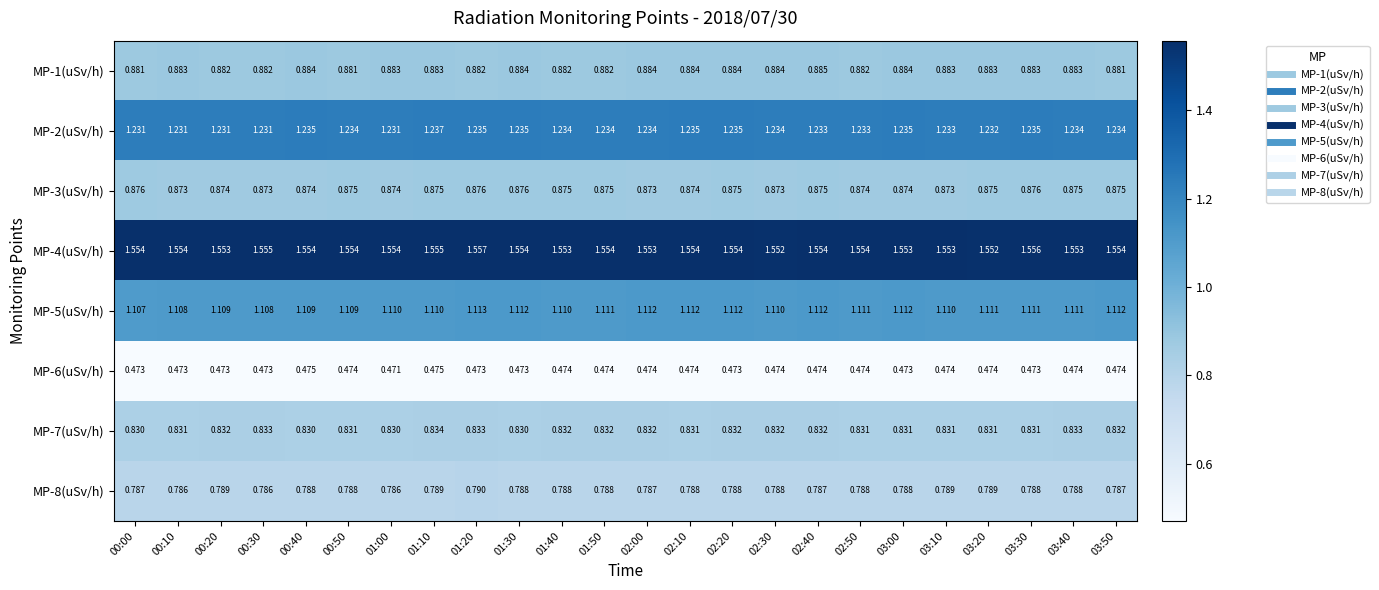

Is the value of MP-5(uSv/h) at 01:50 greater than the value of MP-6(uSv/h) at 02:00?

Yes